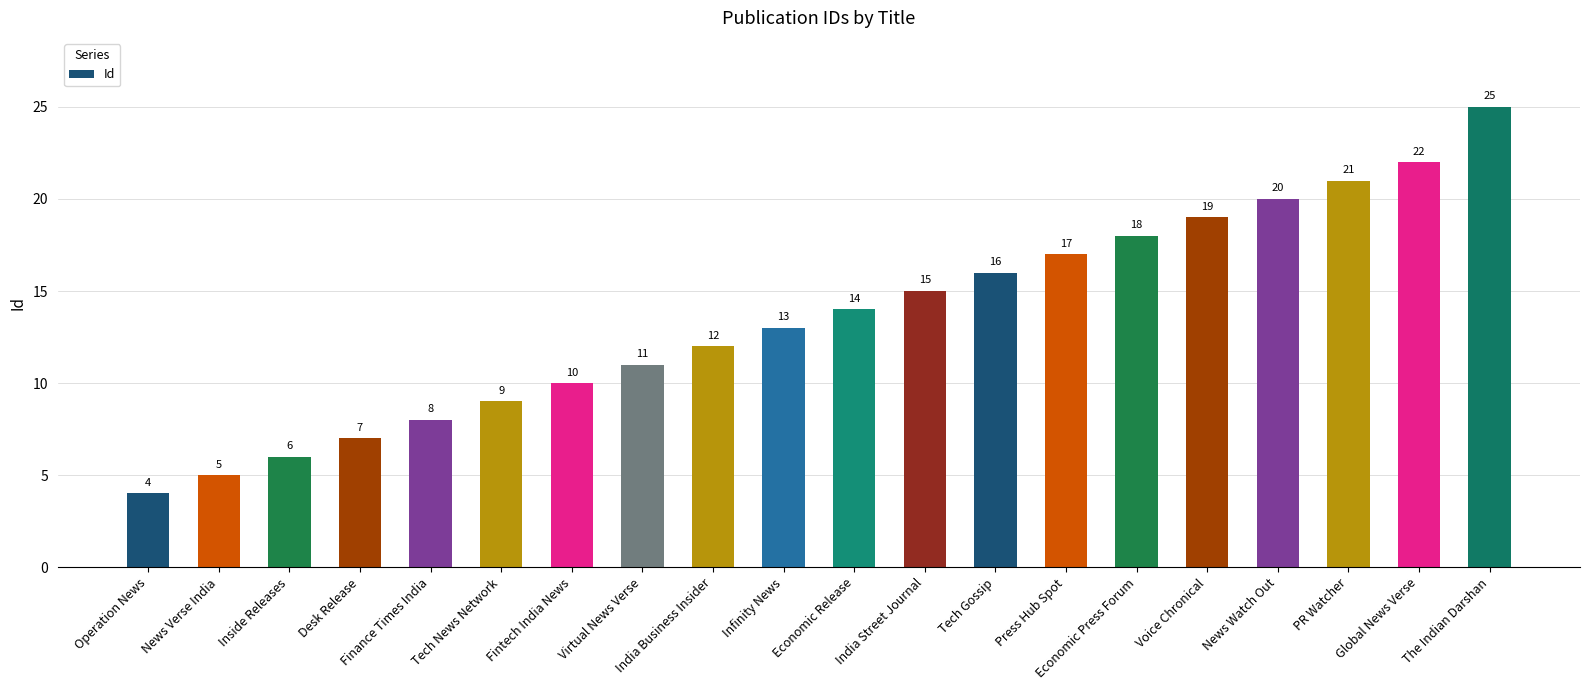

What is the sum of all values?

272